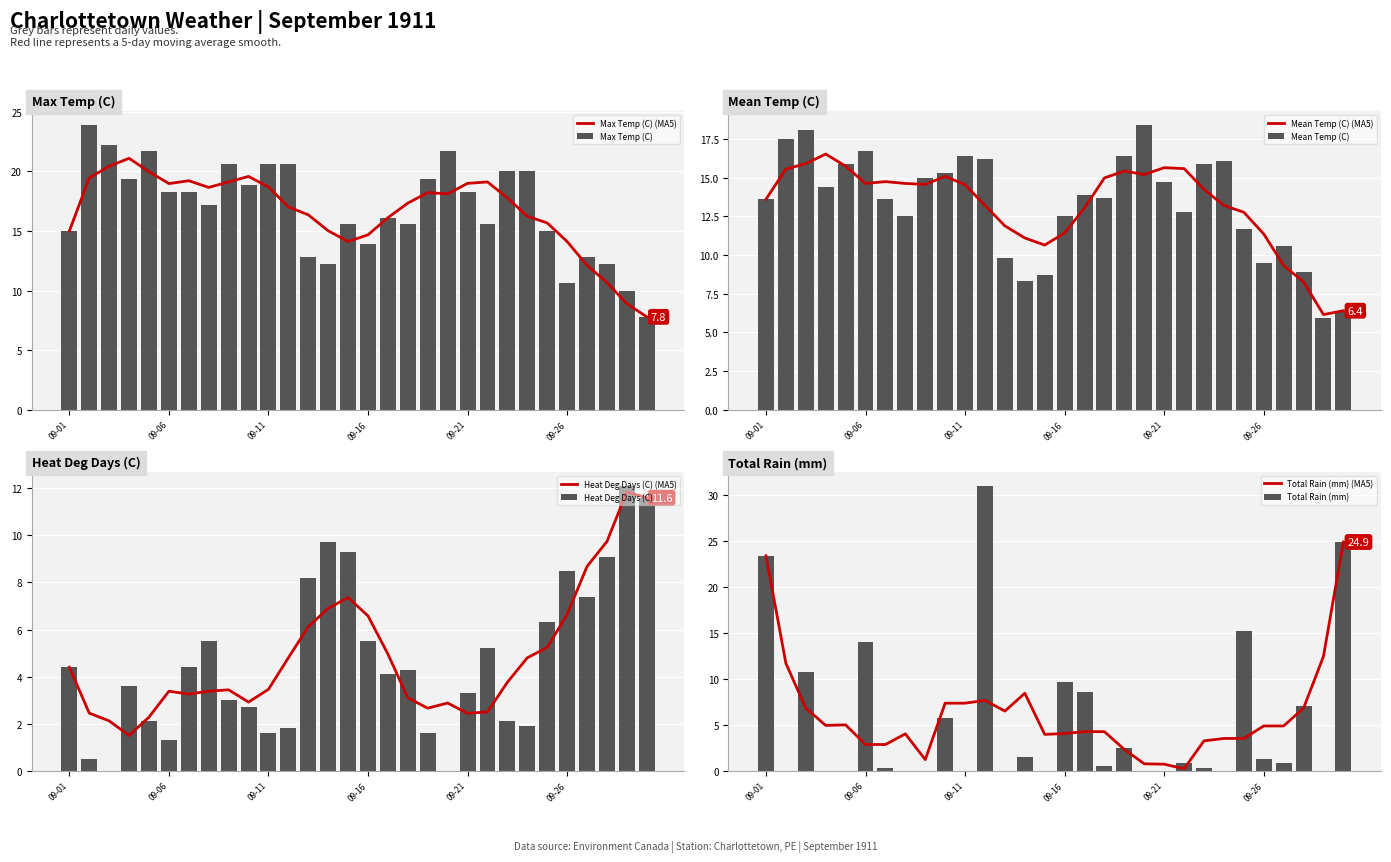

Does the chart contain any negative values?

No